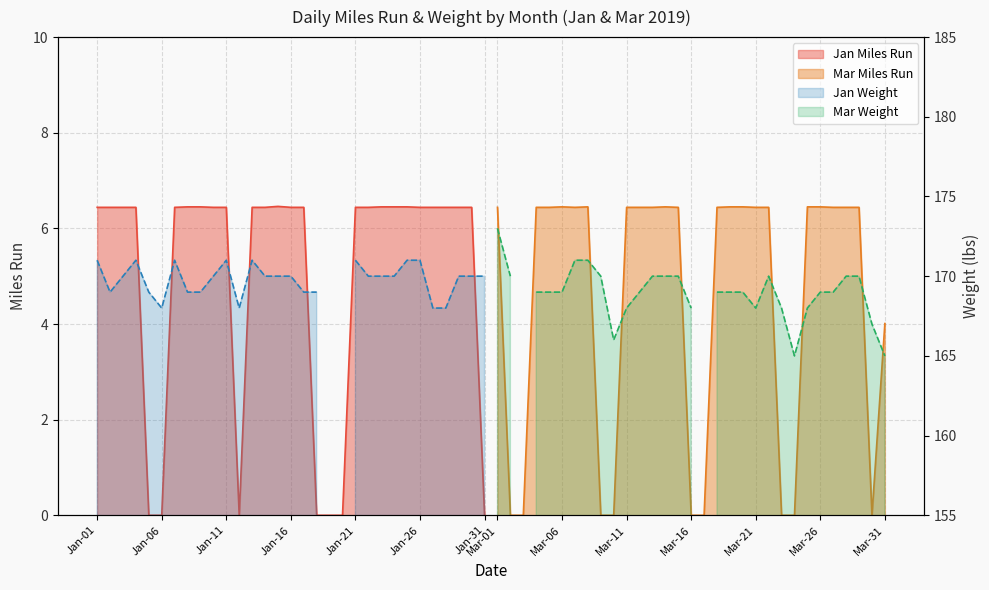

Count the number of categories in the chart.

31